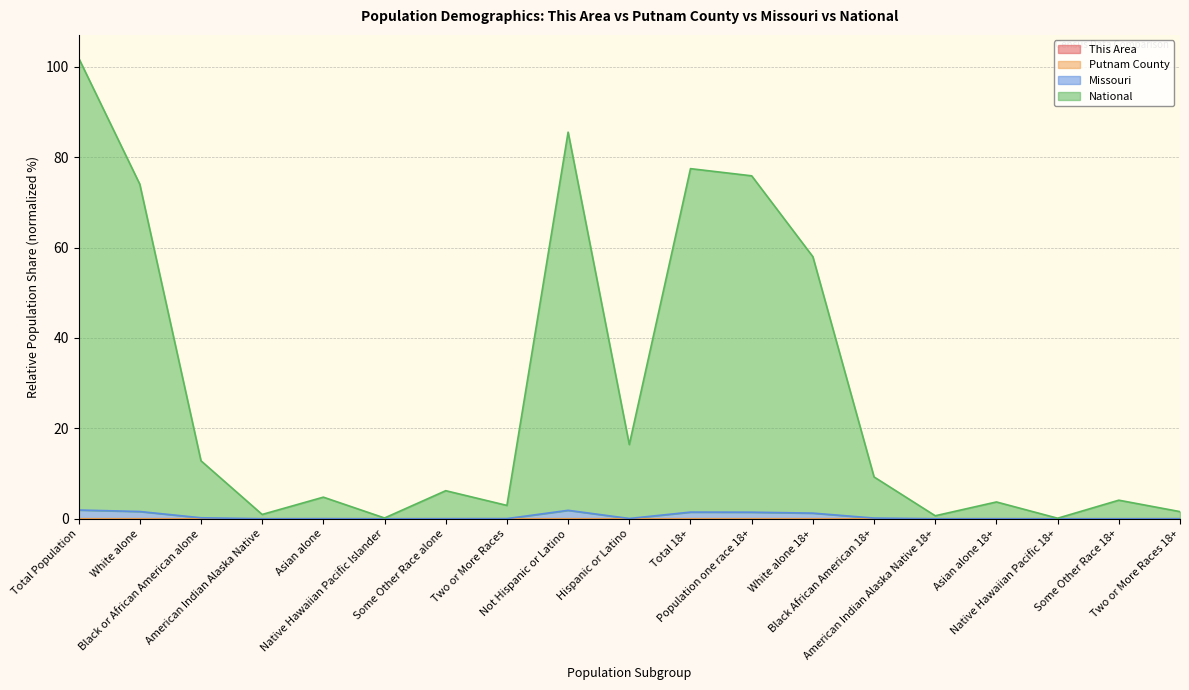

Which series changed the most between Asian alone and American Indian Alaska Native 18+?

National